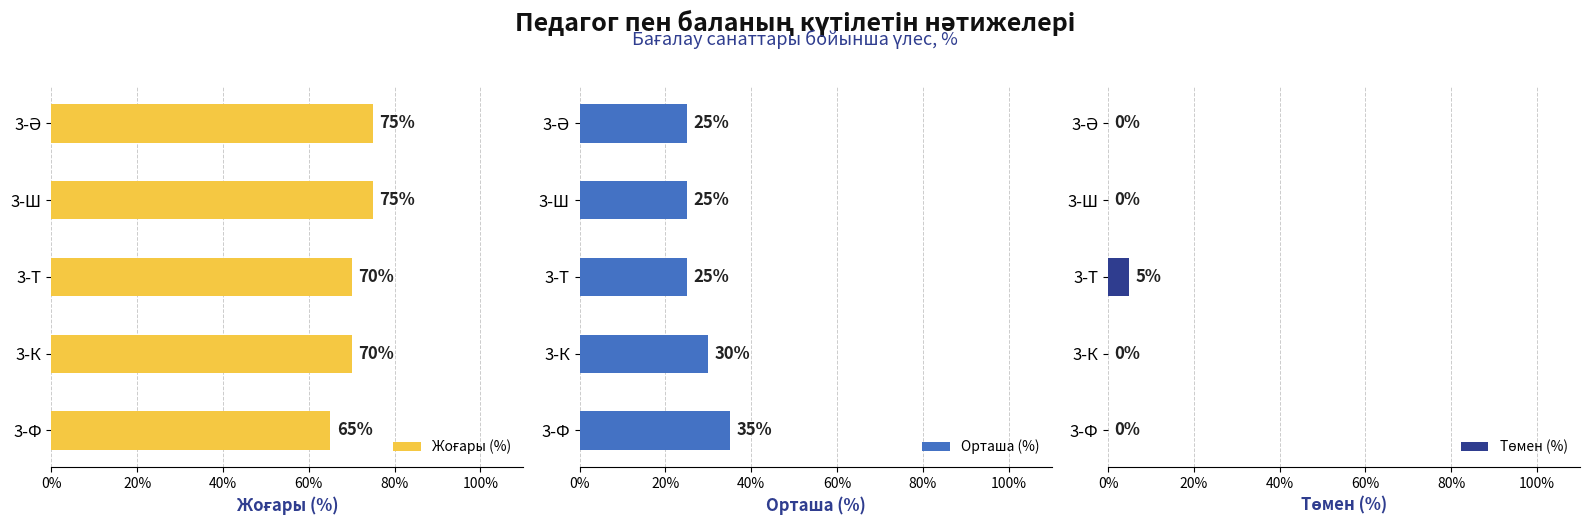

At which label does Орташа (%) reach its peak?

3-Ф